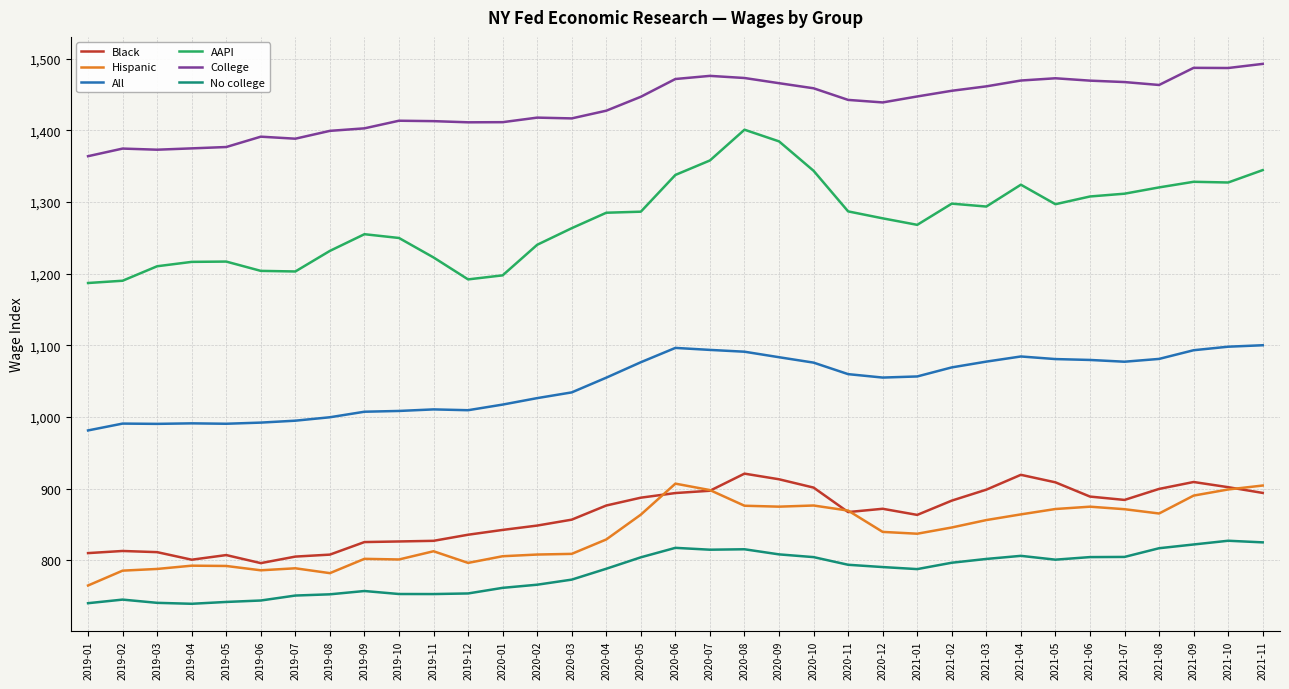

Rank the series by their maximum value, from highest to lowest.

College, AAPI, All, Black, Hispanic, No college